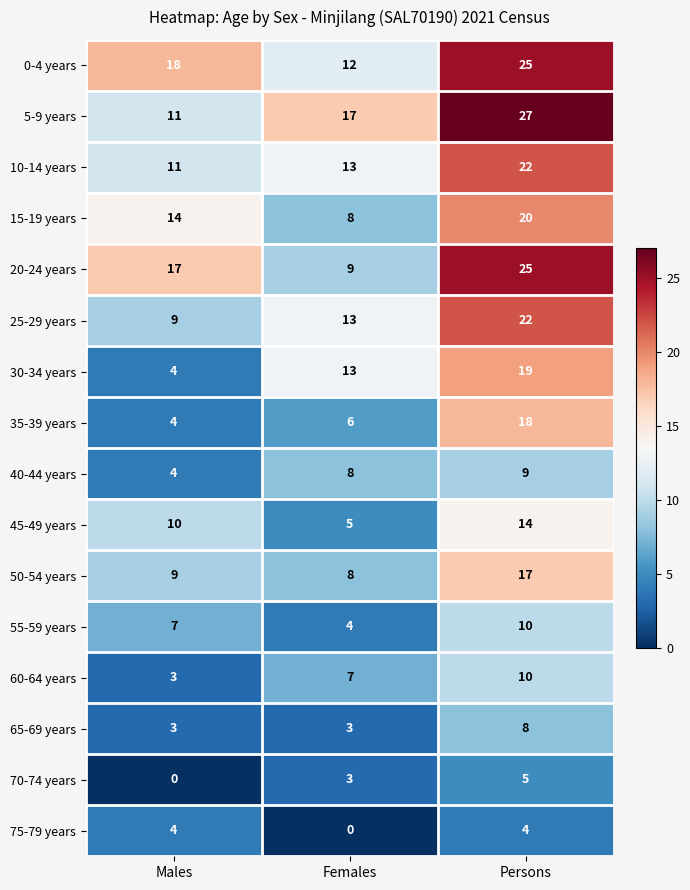

The value of 55-59 years at Females is 5. True or false?

False